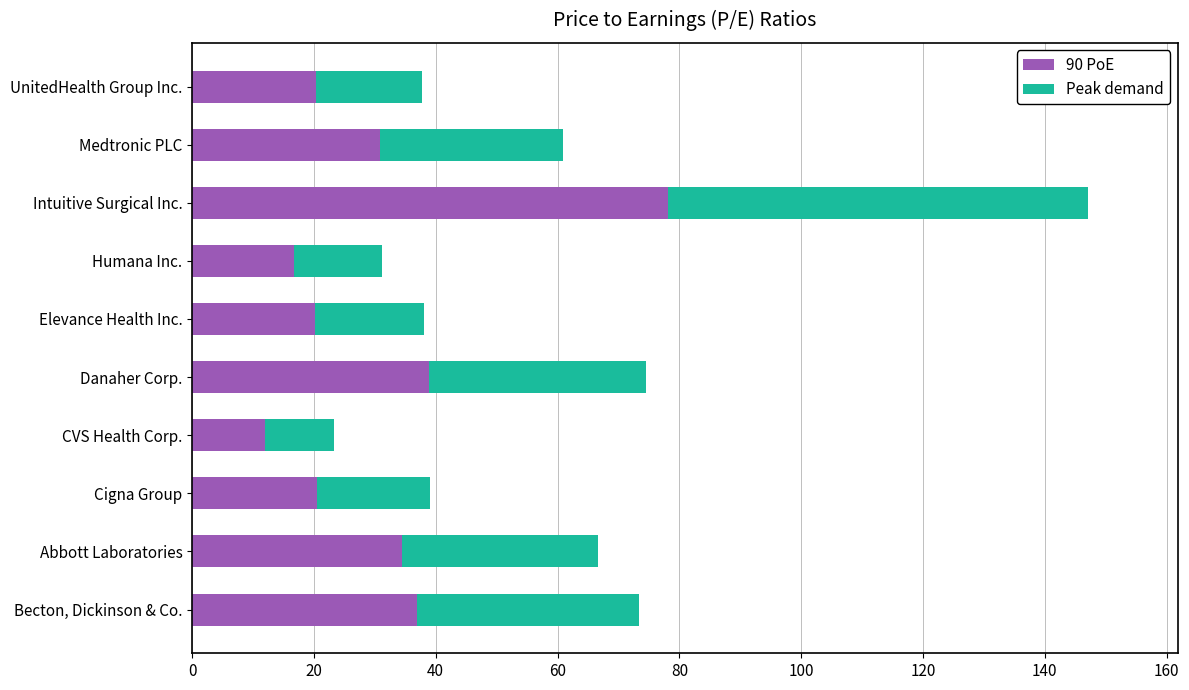

What is the total value across all series at Elevance Health Inc.?

38.1